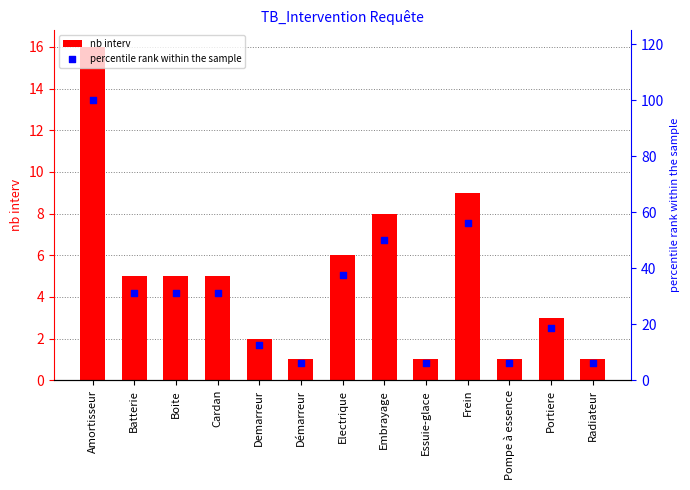

What are all the series names shown in the legend?

nb interv, percentile rank within the sample